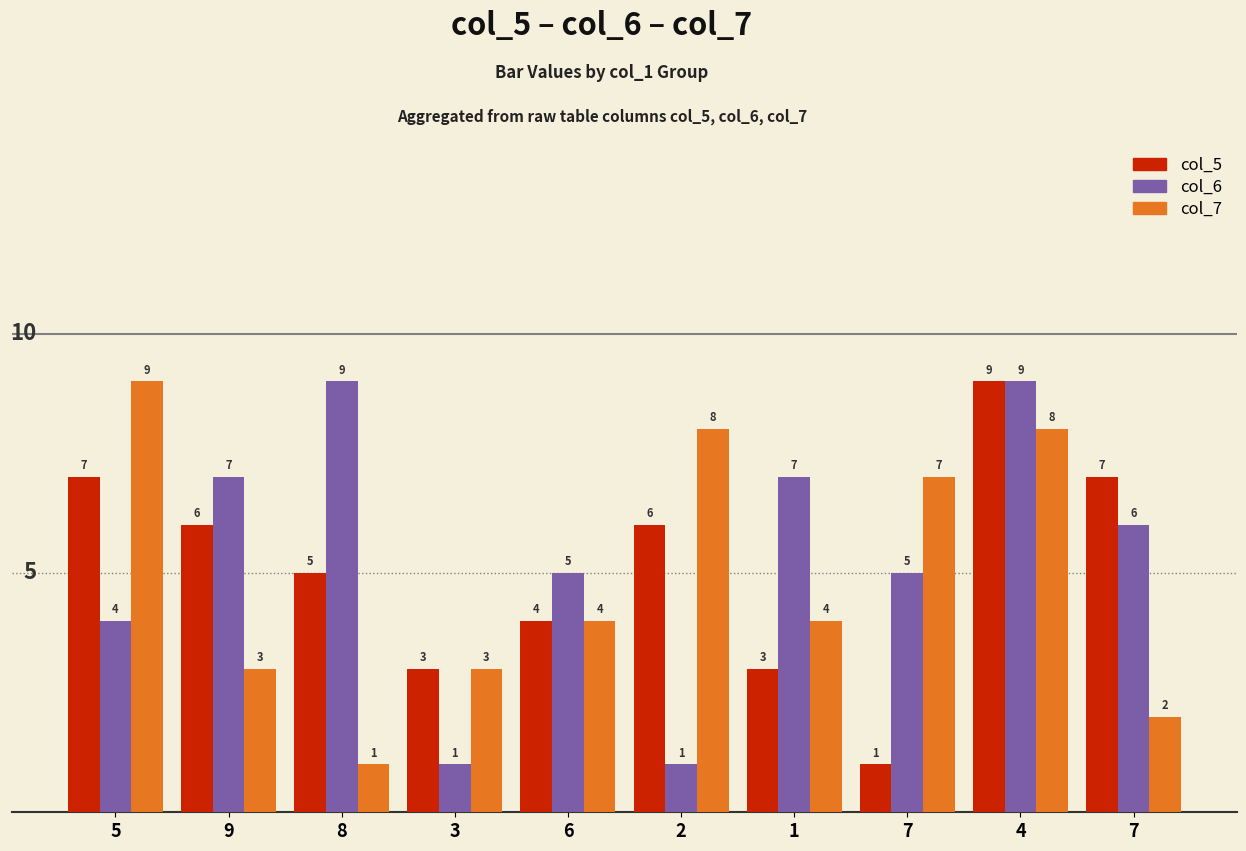

What are all the series names shown in the legend?

col_5, col_6, col_7